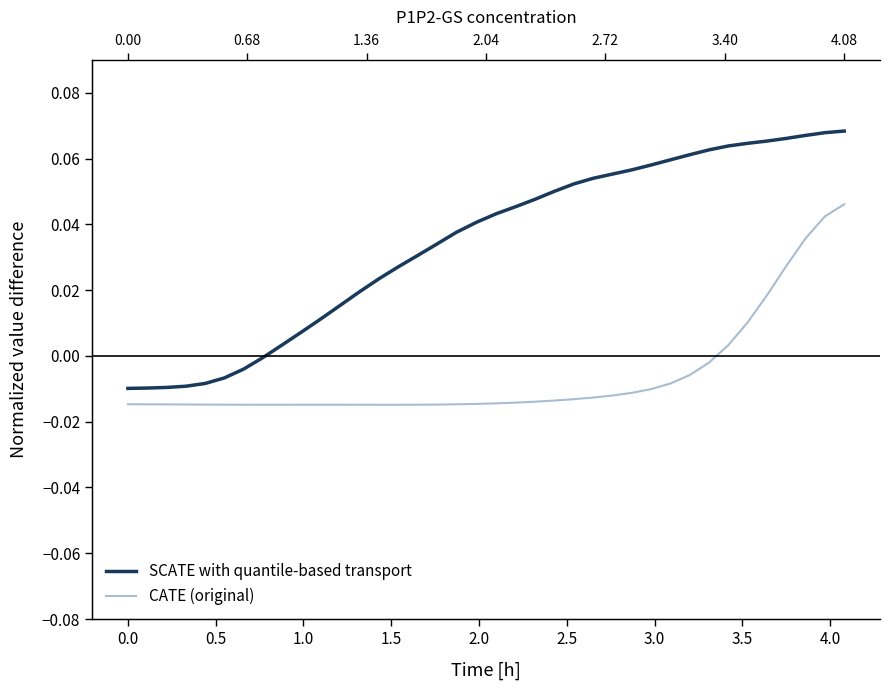

True or false: SCATE with quantile-based transport and CATE (original) cross at least once.

False